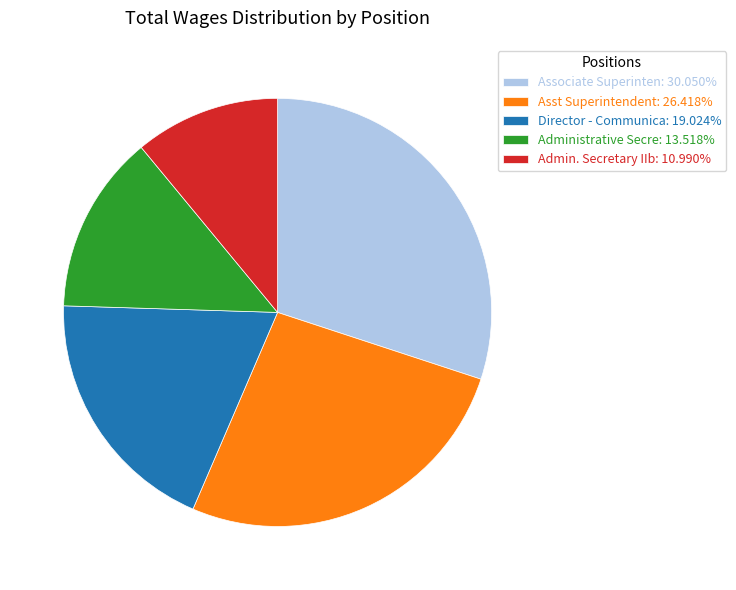

Approximately how many times larger is the value at Associate Superinten: 30.050% compared to Asst Superintendent: 26.418%?

1.1